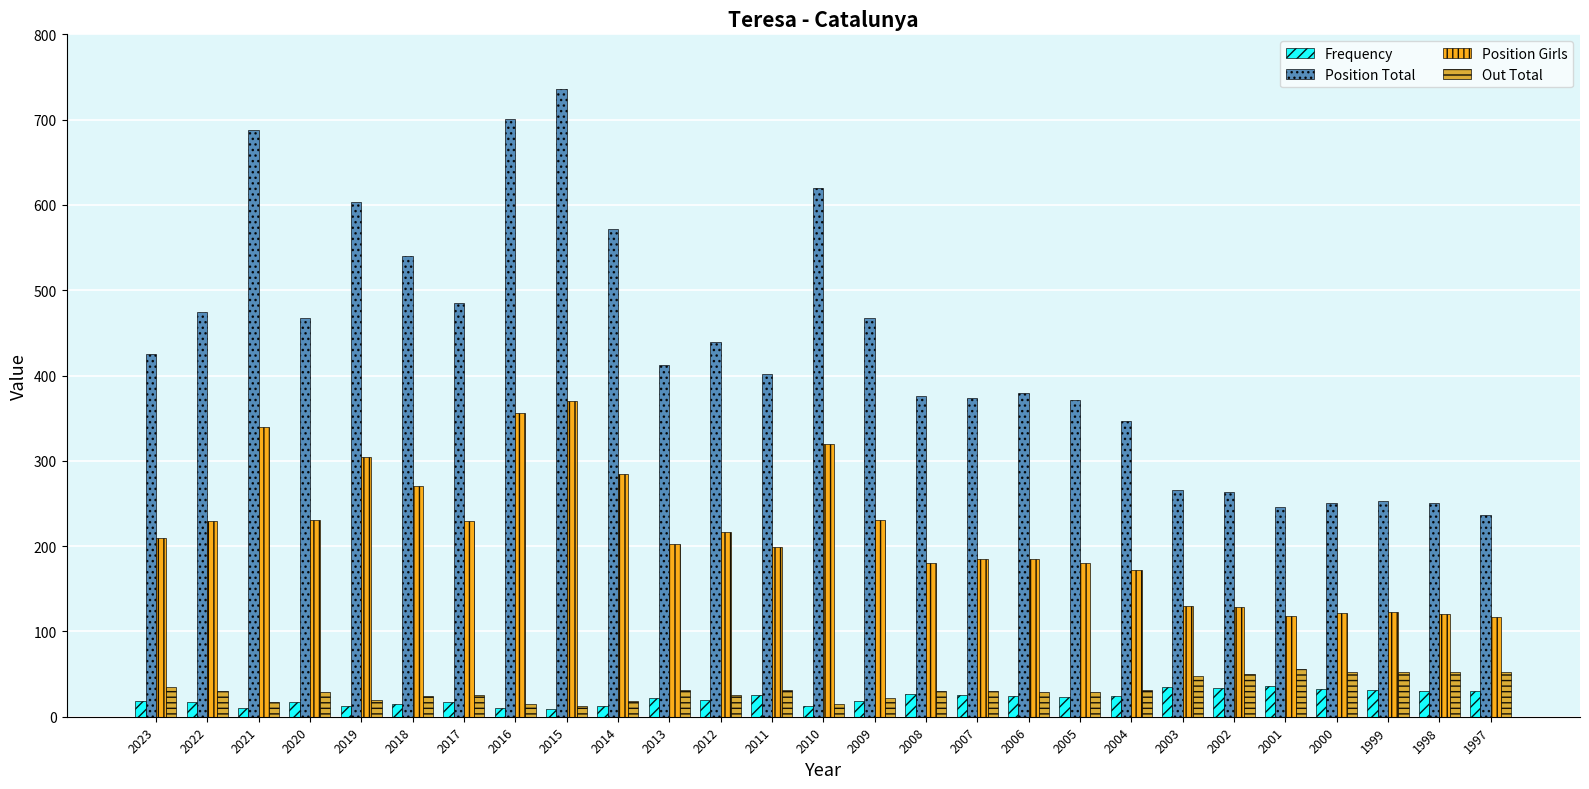

How many bars are there in total?

108